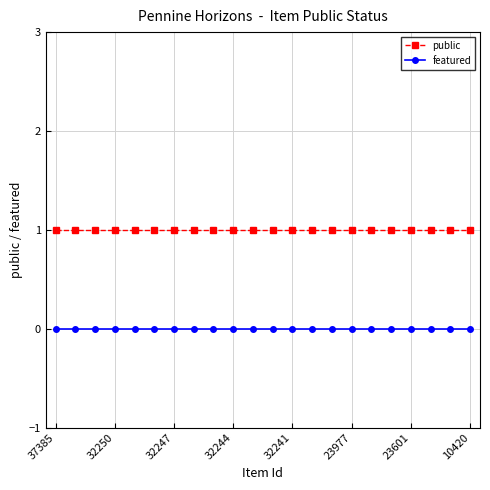

What is the value of the public point at the 7th from the left?

1